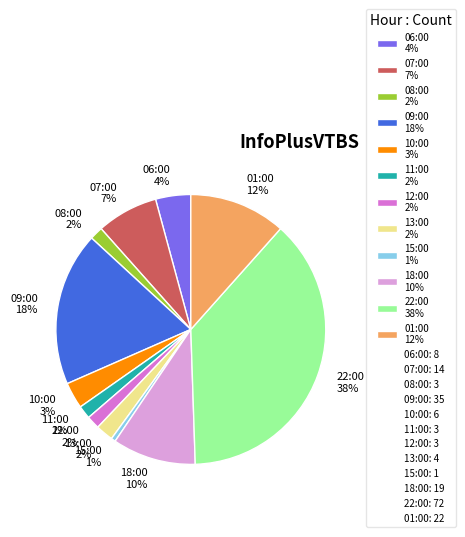

Between 11:00 2% and 15:00 1%, which is larger?

11:00 2%